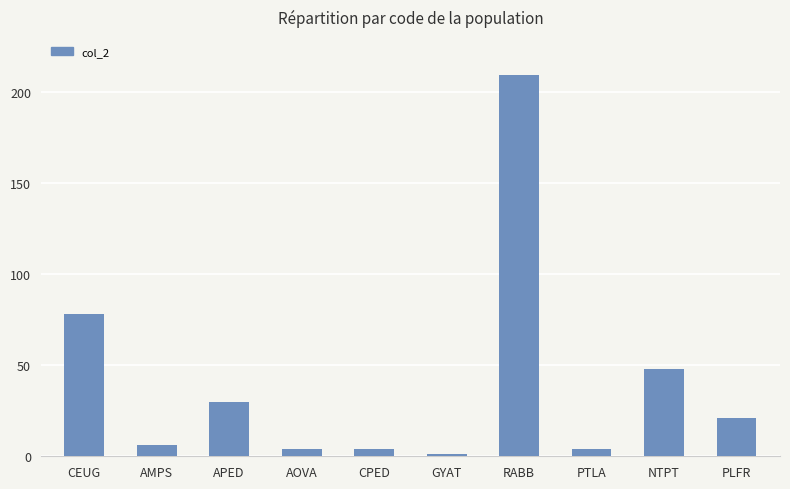

How many categories are shown in the chart?

10